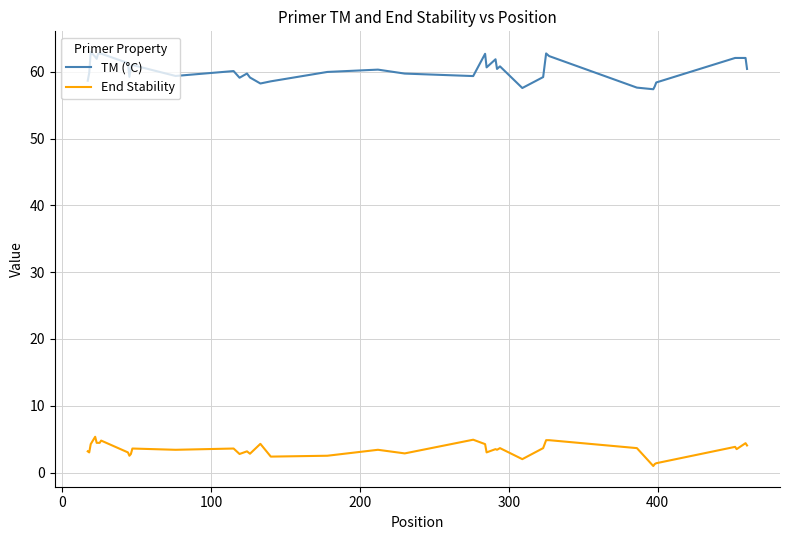

Does the chart display data point markers on the line(s)?

No